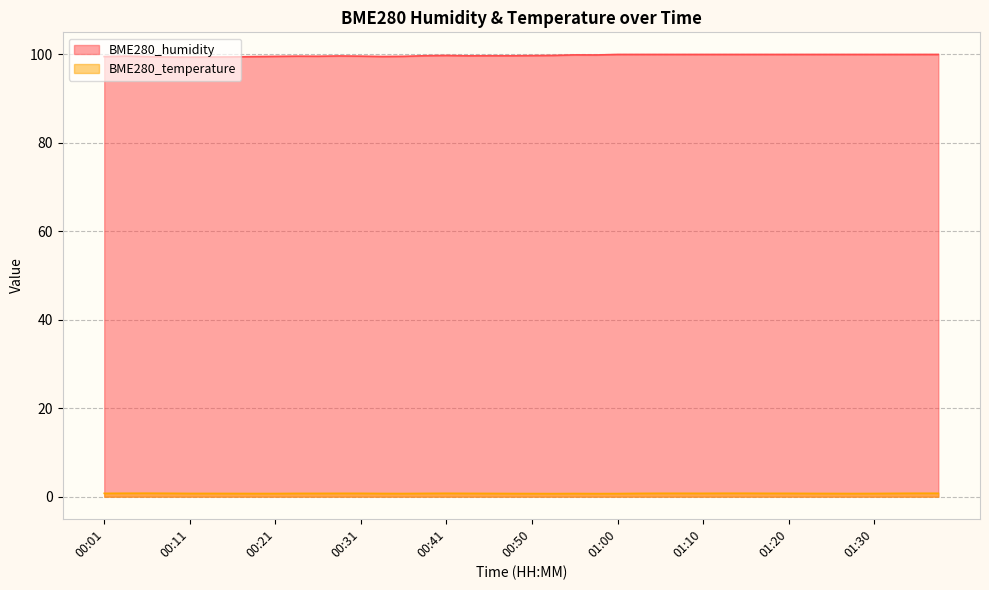

In BME280_temperature, how many points are lower than both neighbors (excluding endpoints)?

5